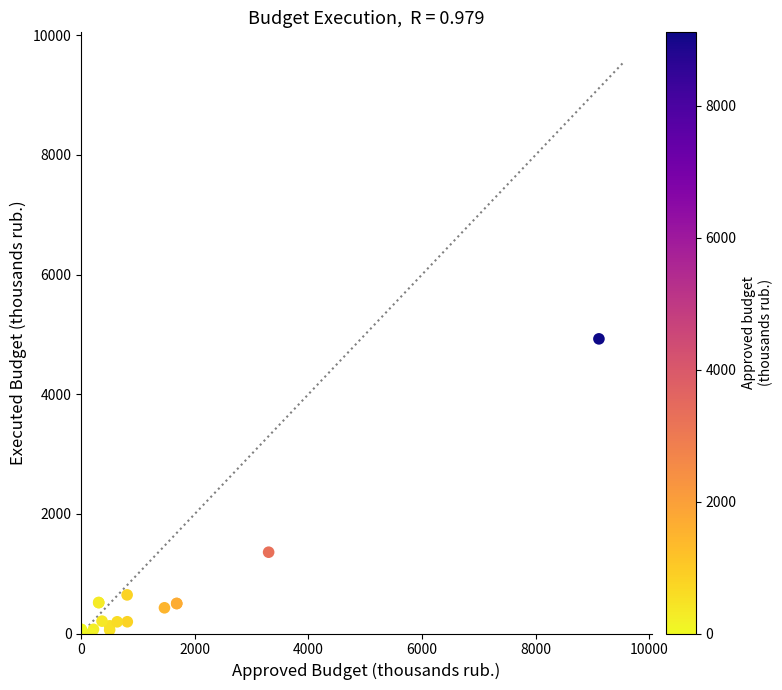

What Y value in the scatter plot is closest to 2462?

1359.0